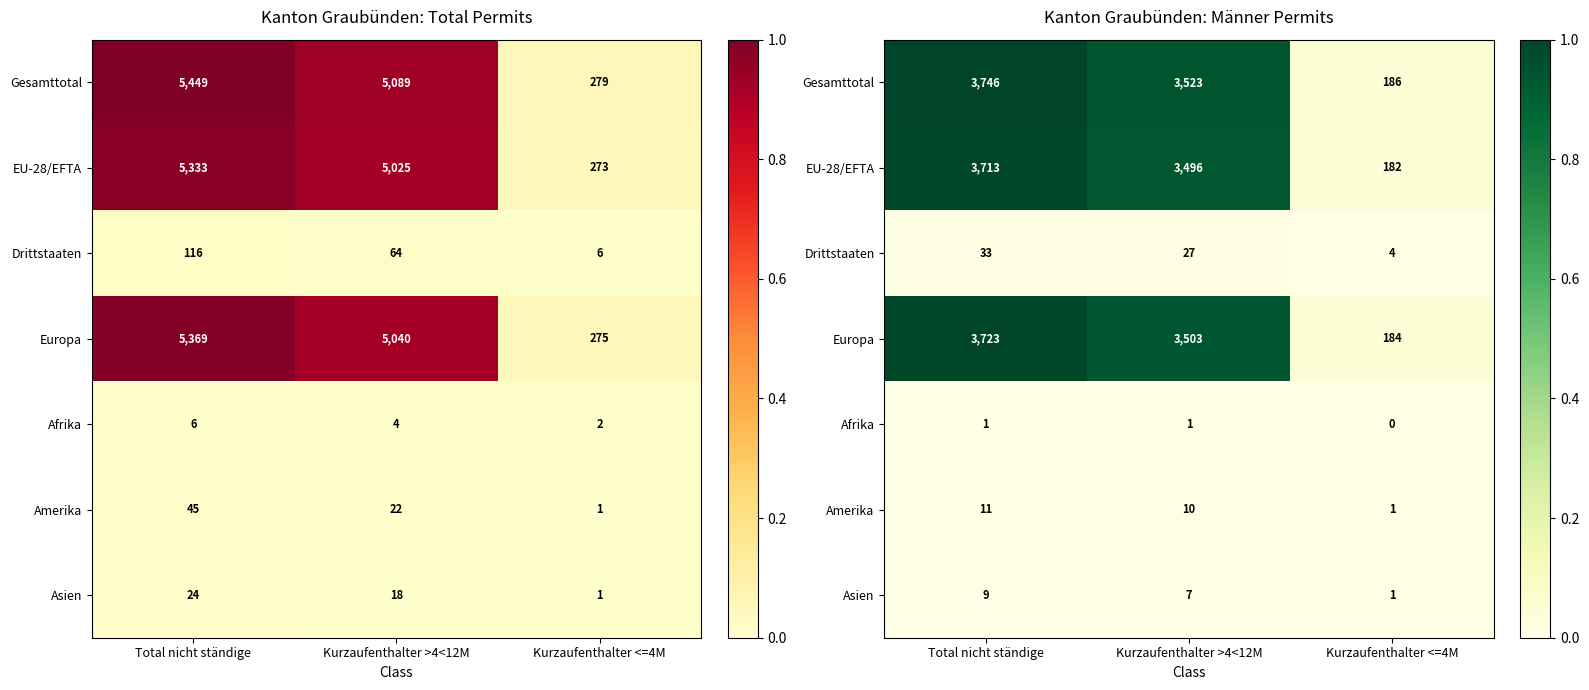

Which series changed the most between Total nicht ständige and Kurzaufenthalter >4<12M?

Gesamttotal